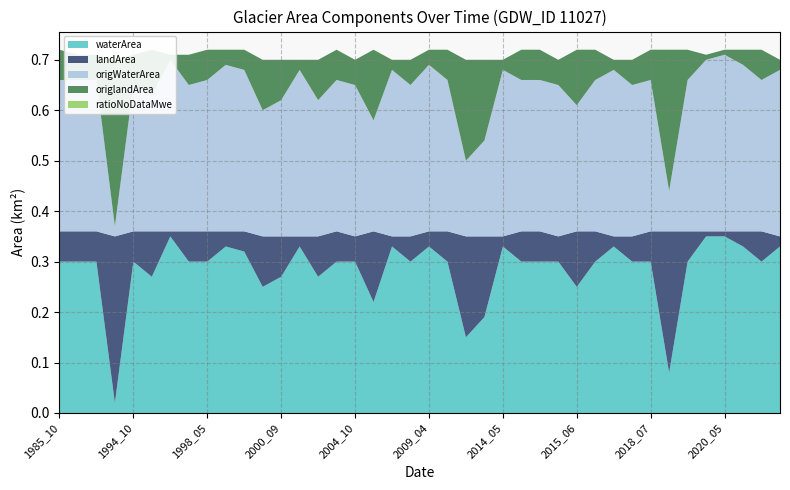

Reading left to right, list all the values displayed in this chart.

waterArea: 0.3	0.3	0.3	0.0	0.3	0.3	0.3	0.3	0.3	0.3	0.3	0.2	0.3	0.3	0.3	0.3	0.3	0.2	0.3	0.3	0.3	0.3	0.1	0.2	0.3	0.3	0.3	0.3	0.2	0.3	0.3	0.3	0.3	0.1	0.3	0.3	0.3	0.3	0.3	0.3
landArea: 0.1	0.1	0.1	0.3	0.1	0.1	0.0	0.1	0.1	0.0	0.0	0.1	0.1	0.0	0.1	0.1	0.1	0.1	0.0	0.1	0.0	0.1	0.2	0.2	0.0	0.1	0.1	0.1	0.1	0.1	0.0	0.1	0.1	0.3	0.1	0.0	0.0	0.0	0.1	0.0
origWaterArea: 0.3	0.3	0.3	0.0	0.3	0.3	0.3	0.3	0.3	0.3	0.3	0.2	0.3	0.3	0.3	0.3	0.3	0.2	0.3	0.3	0.3	0.3	0.1	0.2	0.3	0.3	0.3	0.3	0.2	0.3	0.3	0.3	0.3	0.1	0.3	0.3	0.3	0.3	0.3	0.3
origlandArea: 0.1	0.1	0.1	0.3	0.1	0.1	0.0	0.1	0.1	0.0	0.0	0.1	0.1	0.0	0.1	0.1	0.1	0.1	0.0	0.1	0.0	0.1	0.2	0.2	0.0	0.1	0.1	0.1	0.1	0.1	0.0	0.1	0.1	0.3	0.1	0.0	0.0	0.0	0.1	0.0
ratioNoDataMwe: 0.0	0.0	0.0	0.0	0.0	0.0	0.0	0.0	0.0	0.0	0.0	0.0	0.0	0.0	0.0	0.0	0.0	0.0	0.0	0.0	0.0	0.0	0.0	0.0	0.0	0.0	0.0	0.0	0.0	0.0	0.0	0.0	0.0	0.0	0.0	0.0	0.0	0.0	0.0	0.0